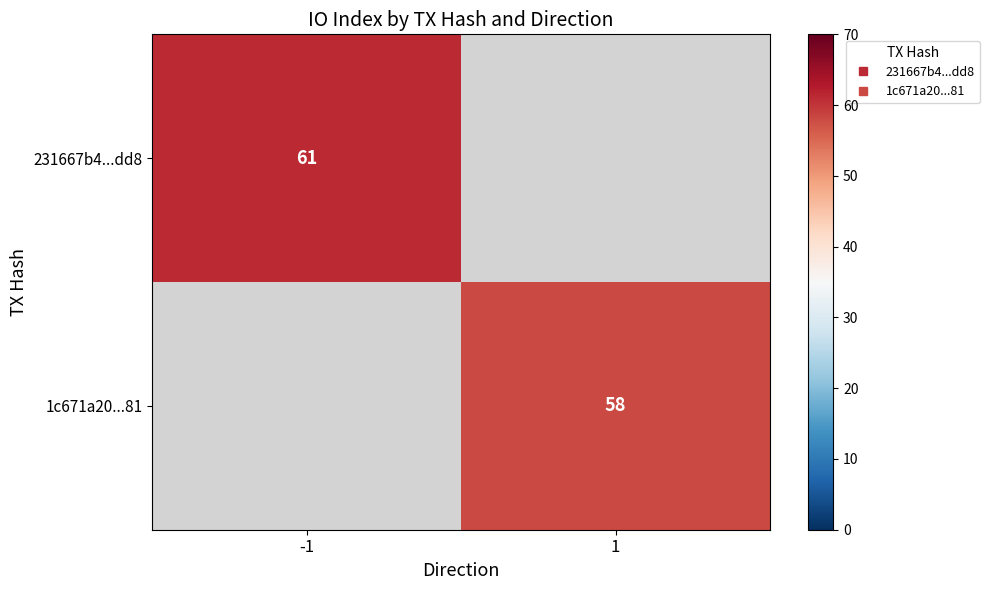

At which label does 1c671a20...81 reach its minimum?

-1